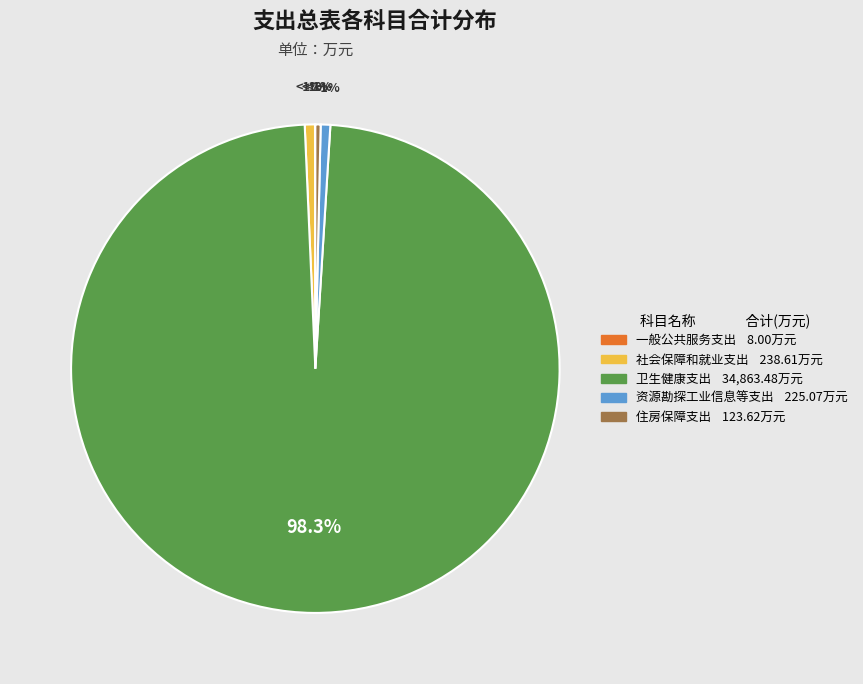

Rank the categories by value from highest to lowest.

卫生健康支出, 社会保障和就业支出, 资源勘探工业信息等支出, 住房保障支出, 一般公共服务支出